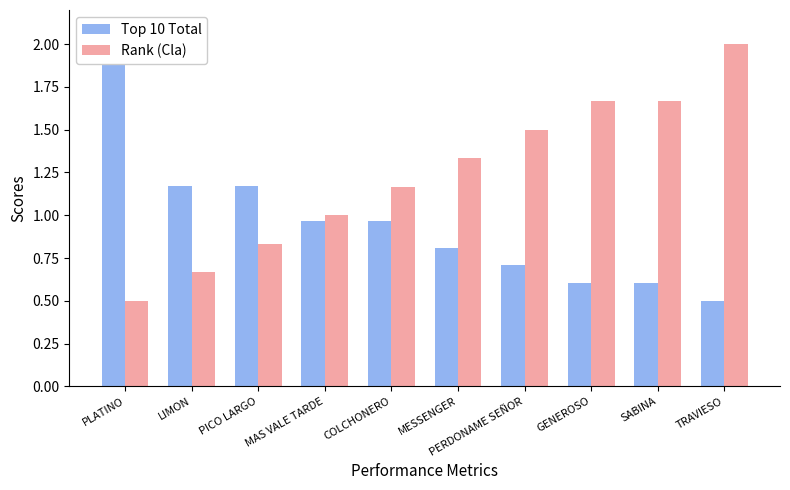

Which has a higher value, MESSENGER or MAS VALE TARDE?

MAS VALE TARDE